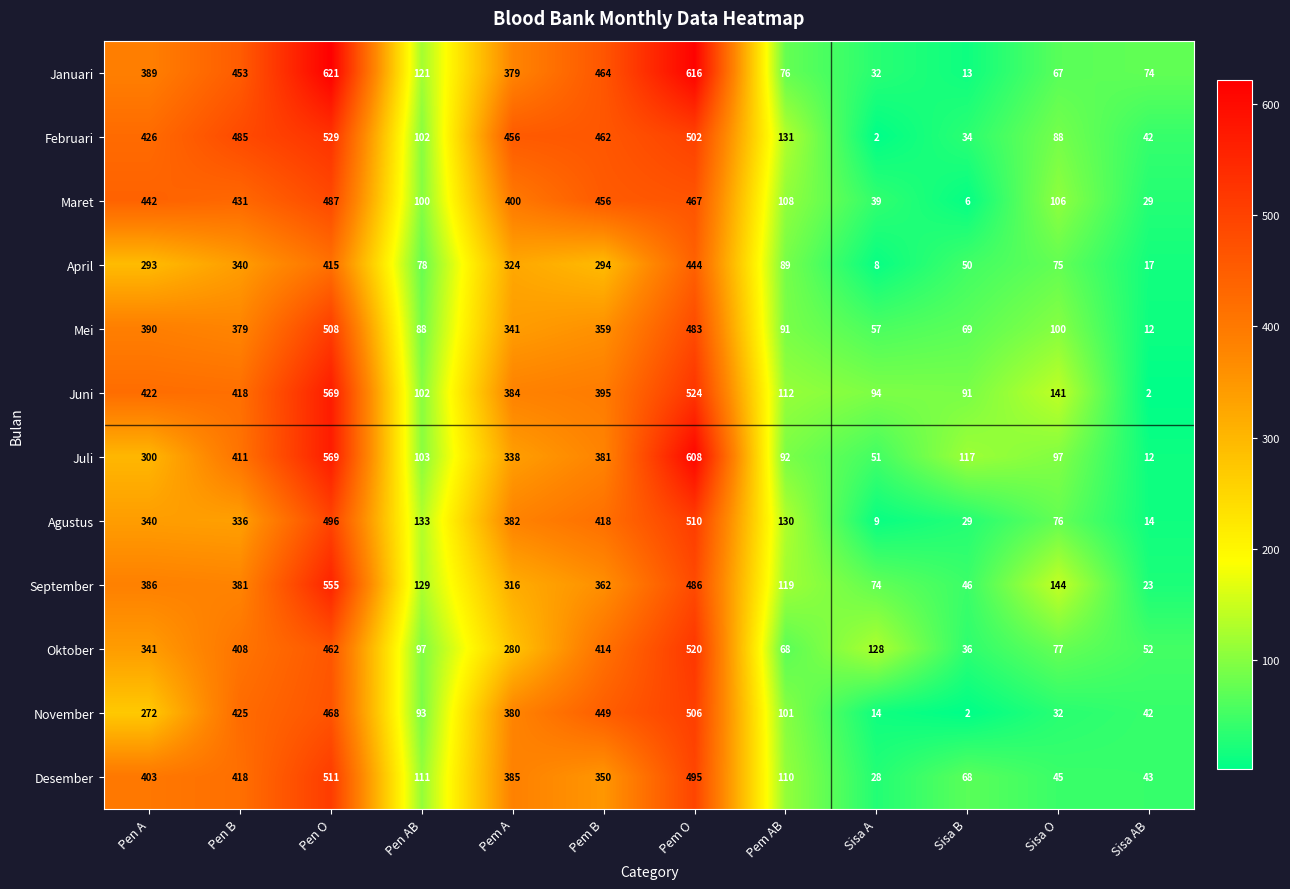

What is the approximate value of Oktober at Pen A, to the nearest 50?

350